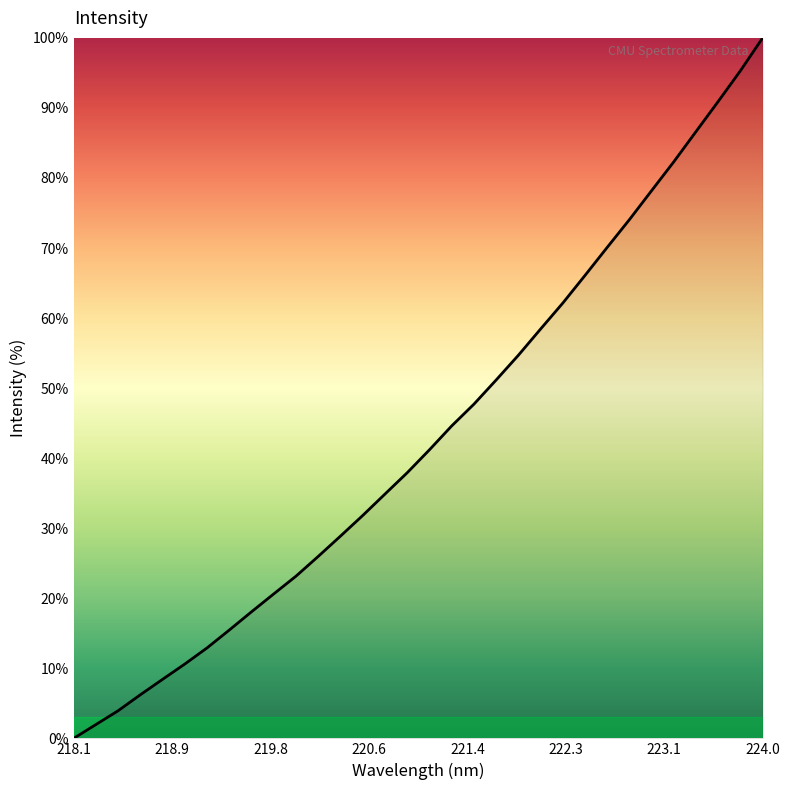

Reading left to right, extract all data points from this chart.

0.0	2.0	3.9	6.2	8.4	10.6	12.9	15.5	18.1	20.6	23.2	26.0	28.9	31.8	34.9	37.9	41.2	44.6	47.7	51.2	54.7	58.4	62.1	66.1	70.1	74.1	78.2	82.3	86.6	90.9	95.3	100.0